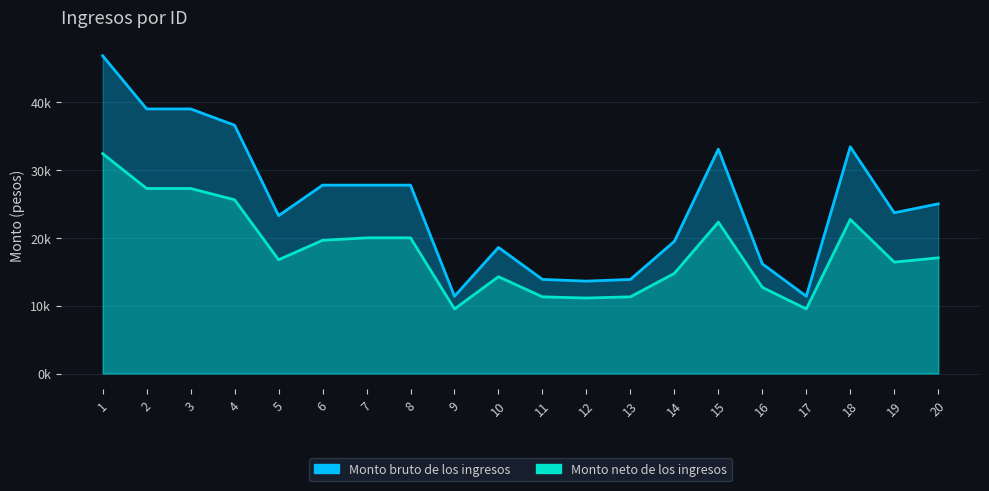

In Monto bruto de los ingresos, how many points are lower than both neighbors (excluding endpoints)?

5